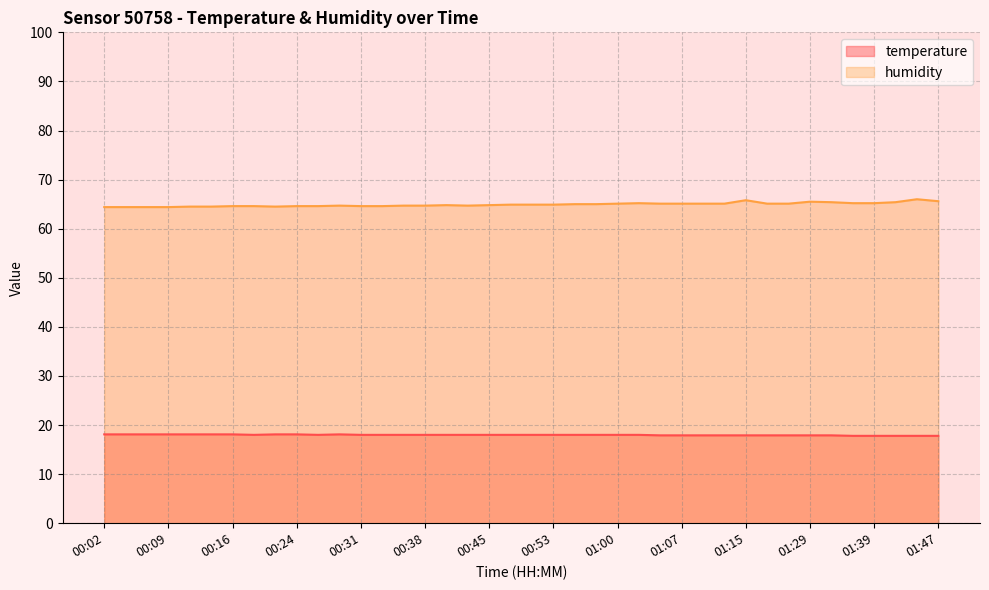

True or false: temperature and humidity cross at least once.

False